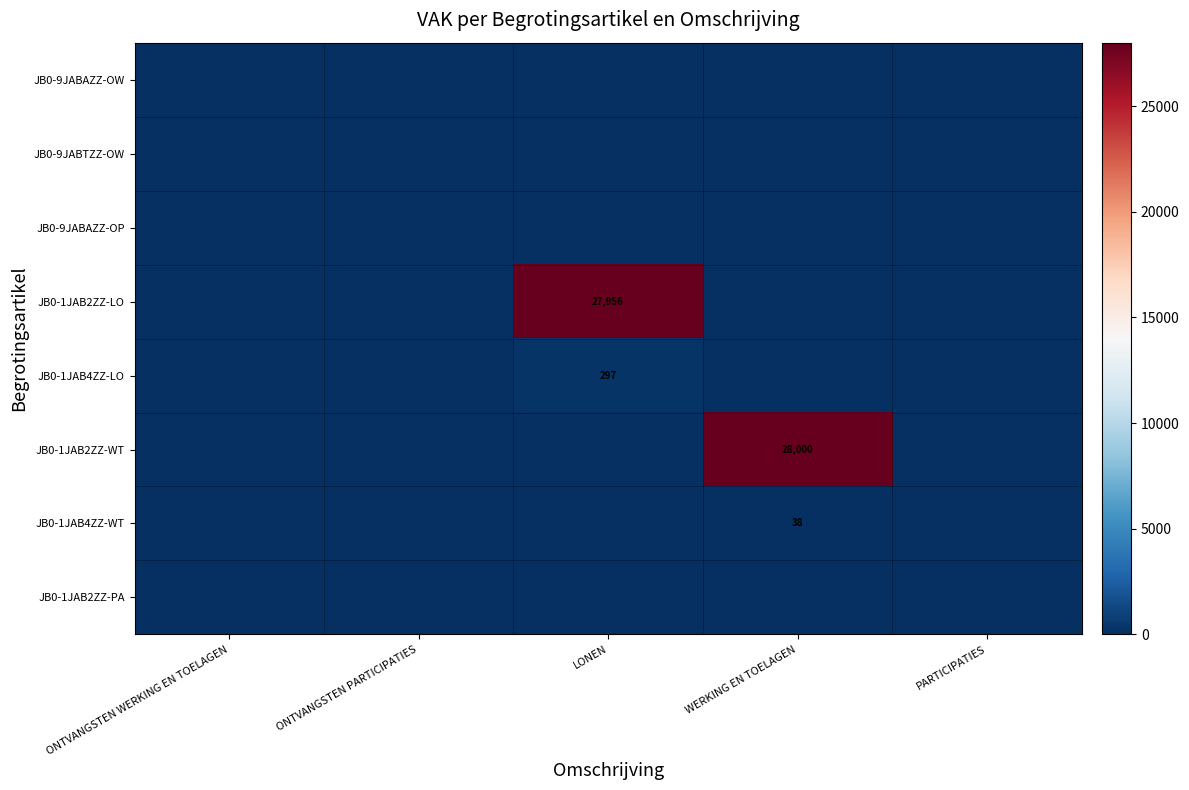

How many data points does each series have?

5